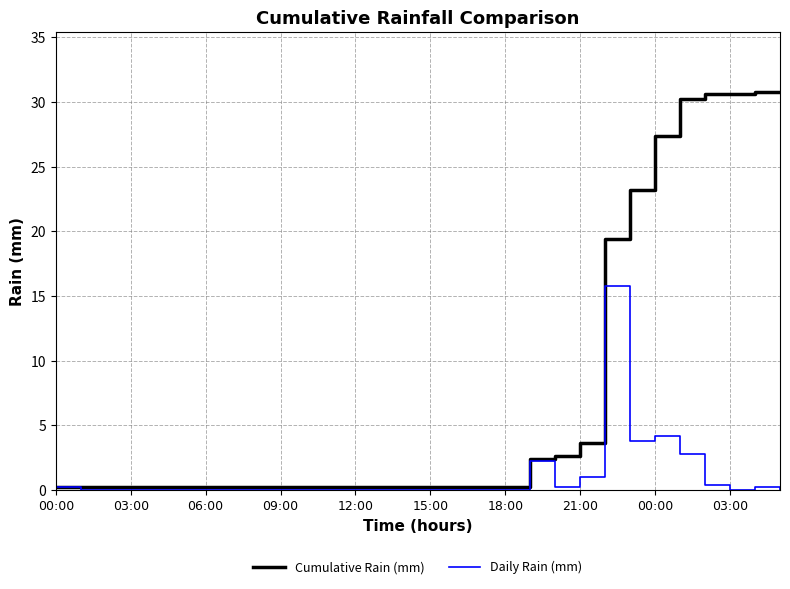

What is the maximum value shown in the chart?

30.8